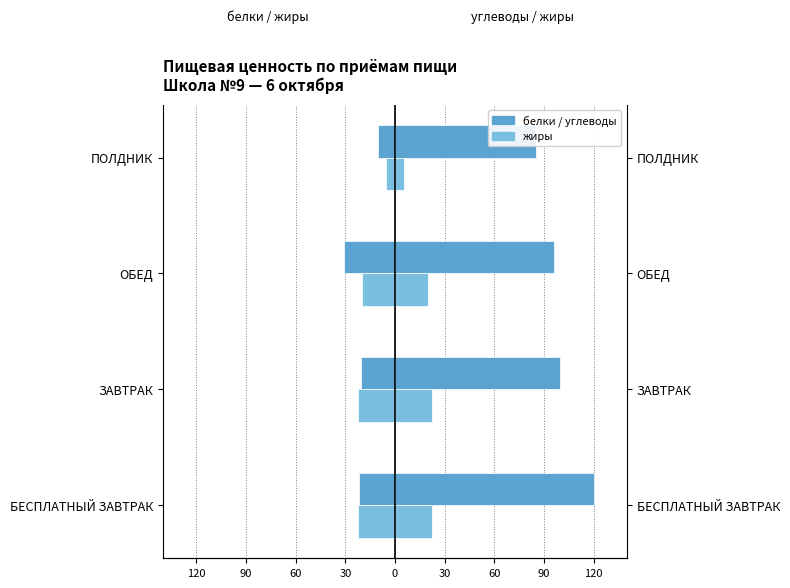

Which series has the largest total across all categories?

углеводы (право)